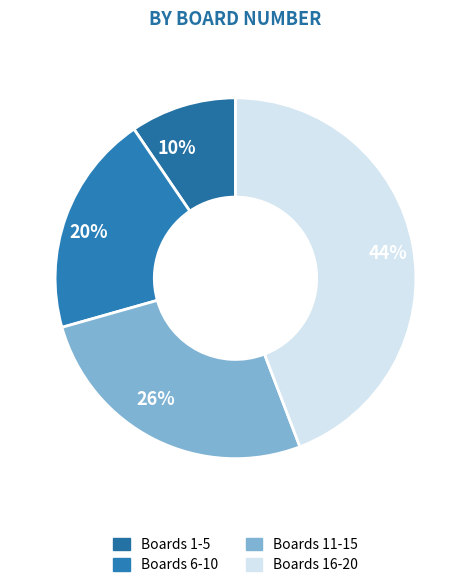

Approximately how many times larger is the value at 26% compared to 44%?

0.6